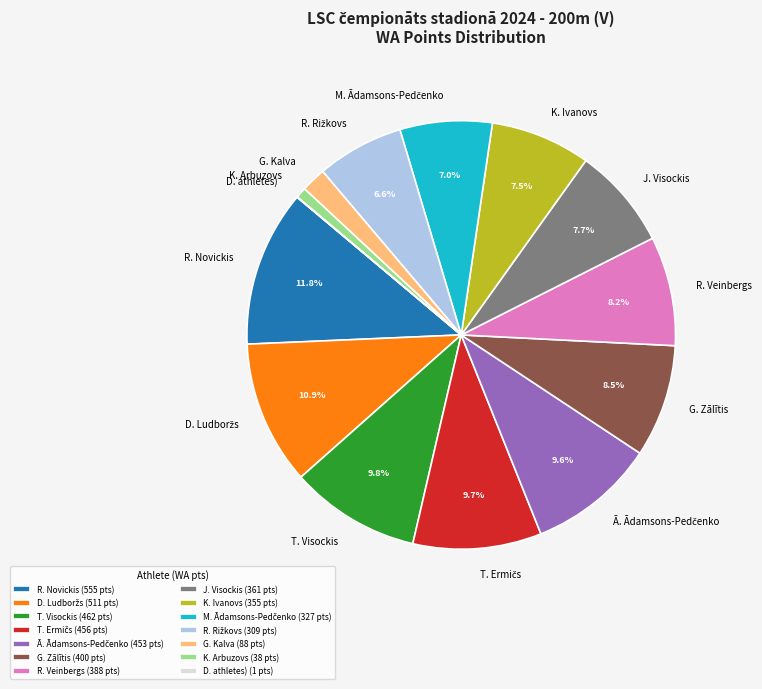

Is there a majority slice in this chart?

No